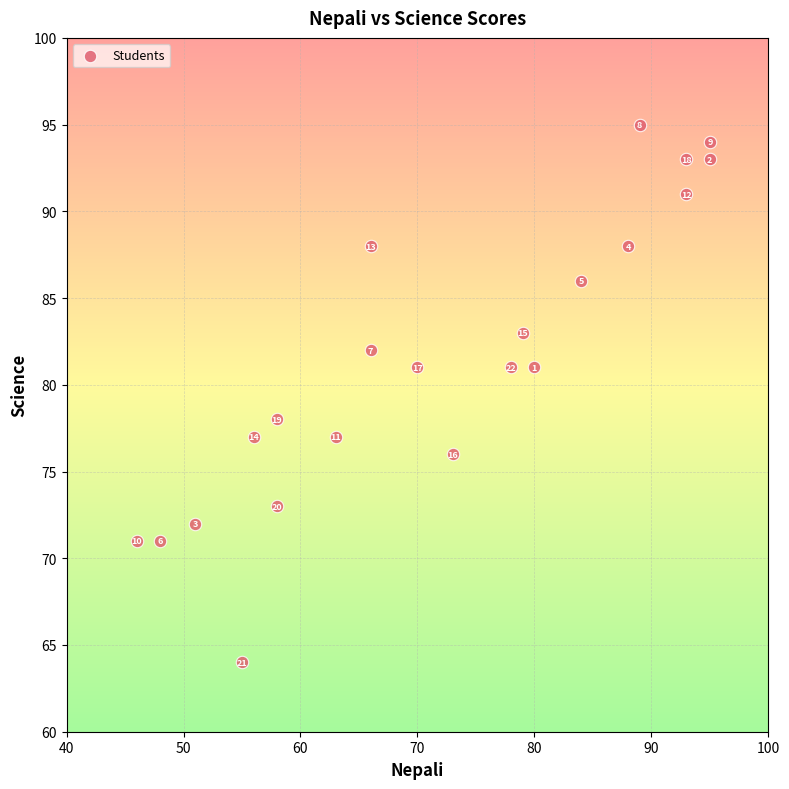

What is the range of X values (max minus min)?

49